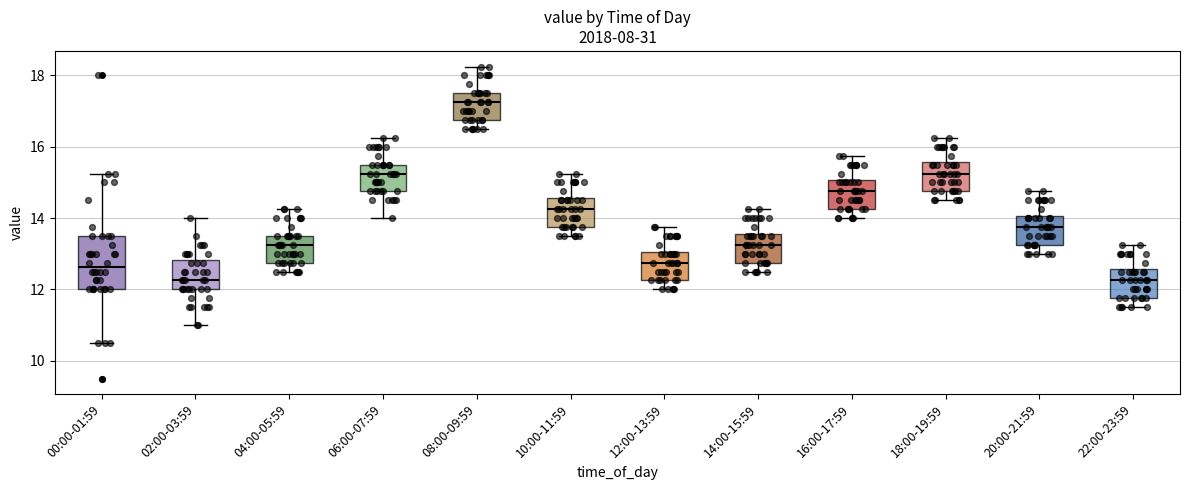

Where does the lower whisker of the box for 04:00-05:59 end on the y-axis? The values are not printed on the chart, so give them approximately, as read against the axis.

12.6